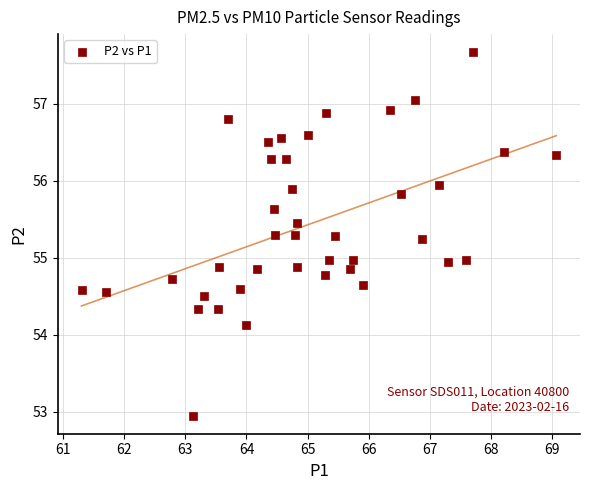

What is the range of X values (max minus min)?

7.8